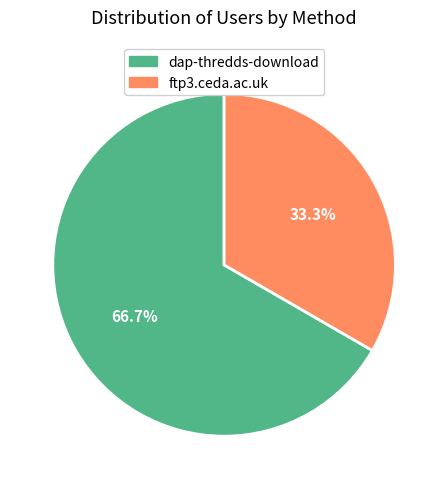

Which slice is the largest?

dap-thredds-download